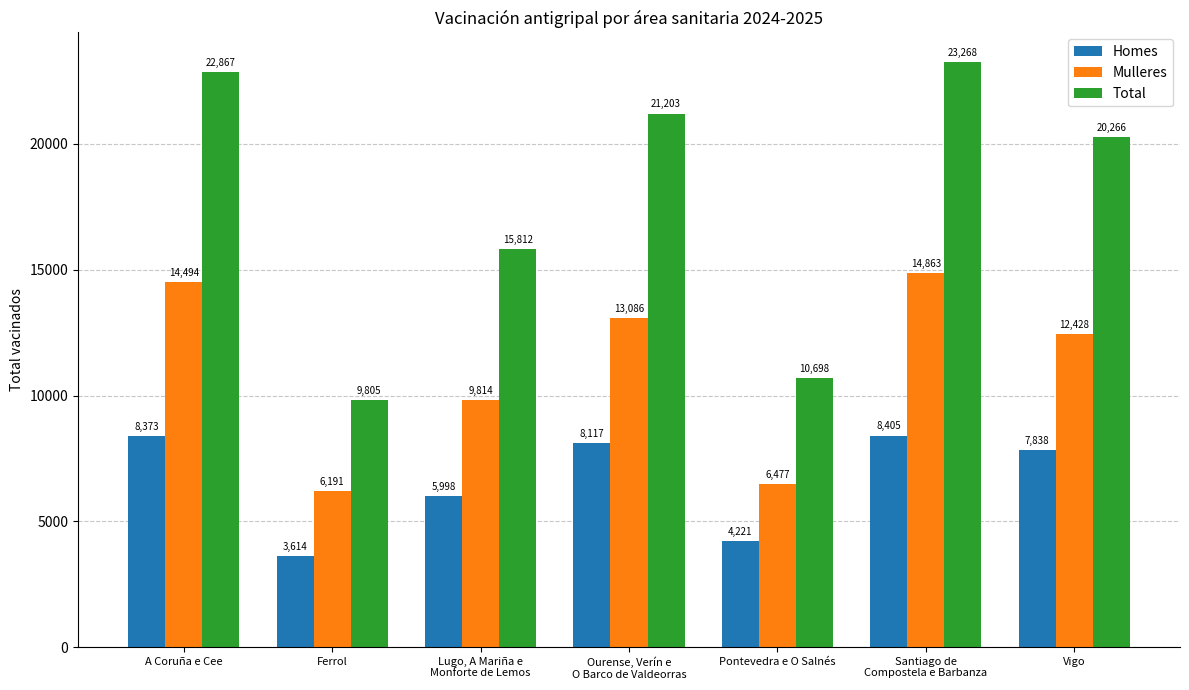

List the series in order of their overall mean, lowest first.

Homes, Mulleres, Total